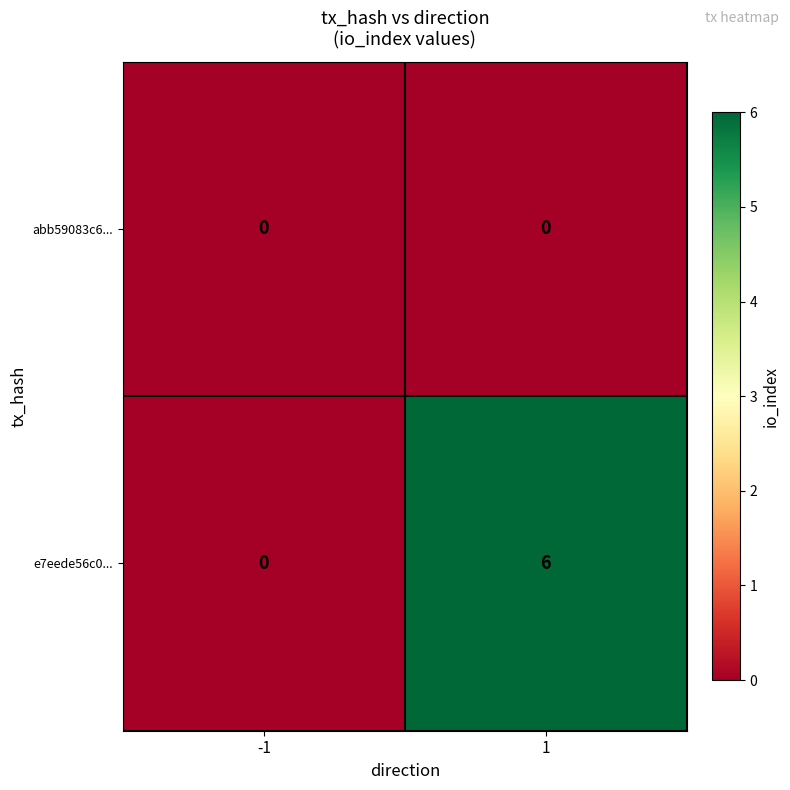

What is the greatest value displayed?

6